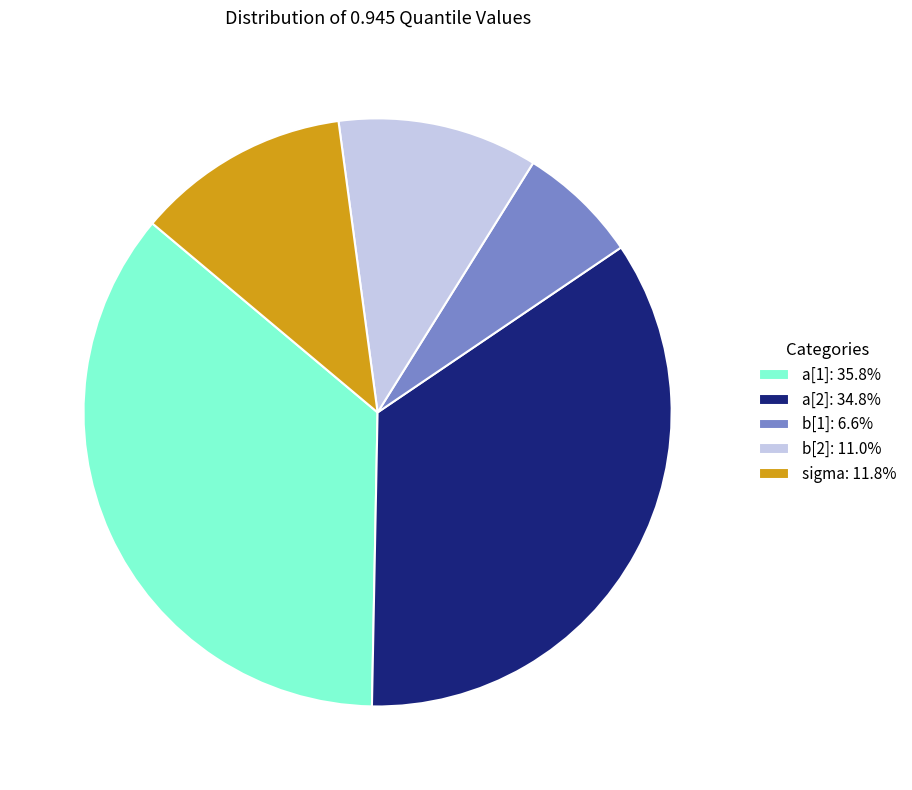

Which category has the biggest portion of the pie?

a[1]